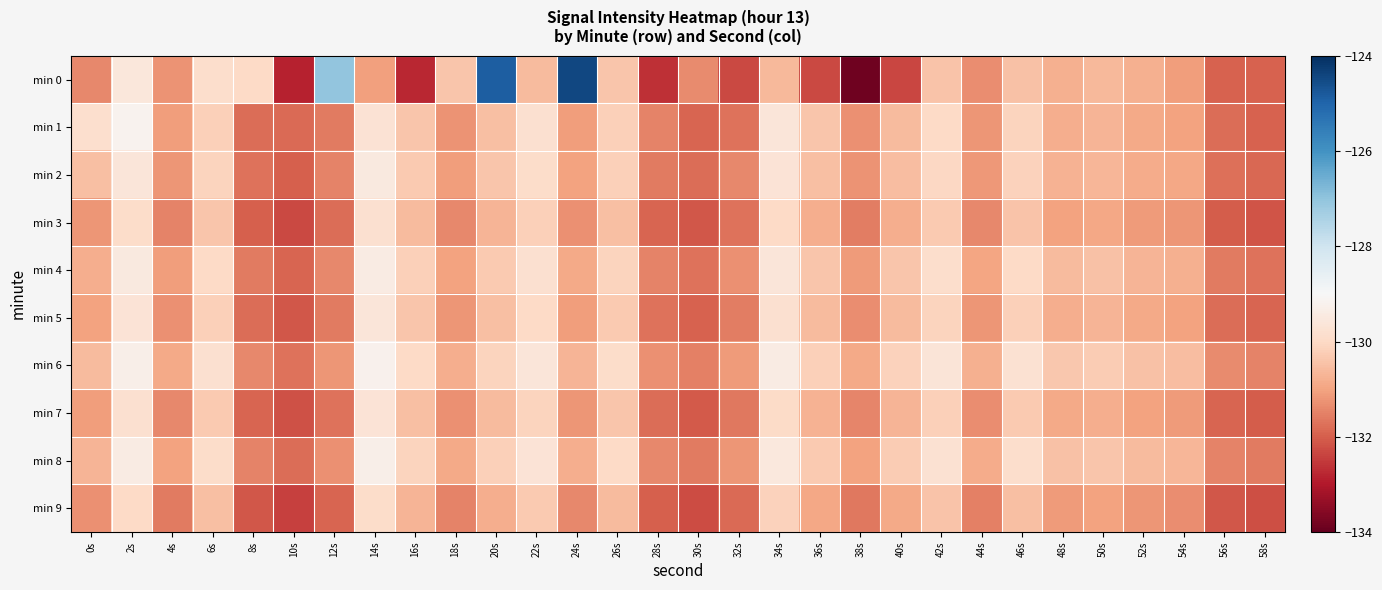

Which has a higher value, 58s or 0s?

0s